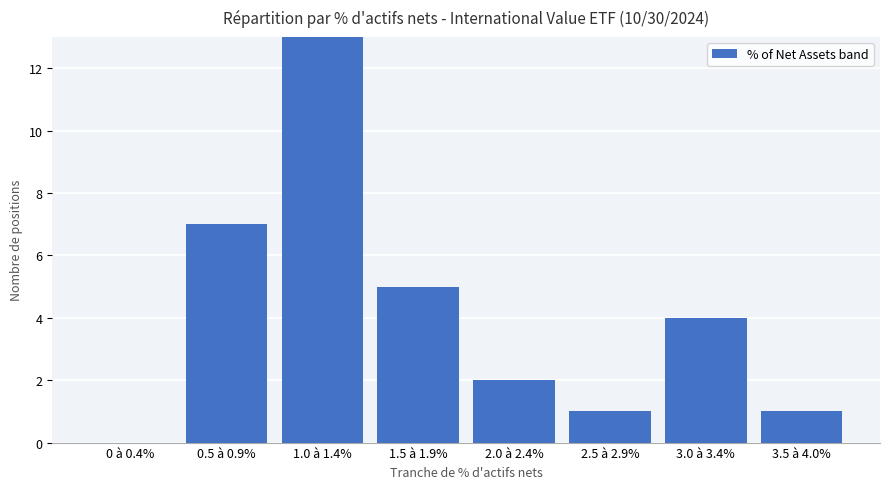

Reading left to right, extract all data points from this chart.

0	7	16	5	2	1	4	1